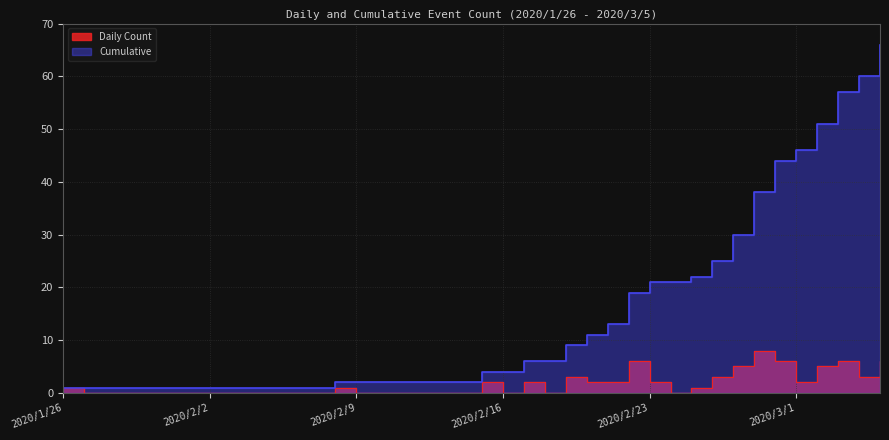

How many lines are shown in the chart?

2